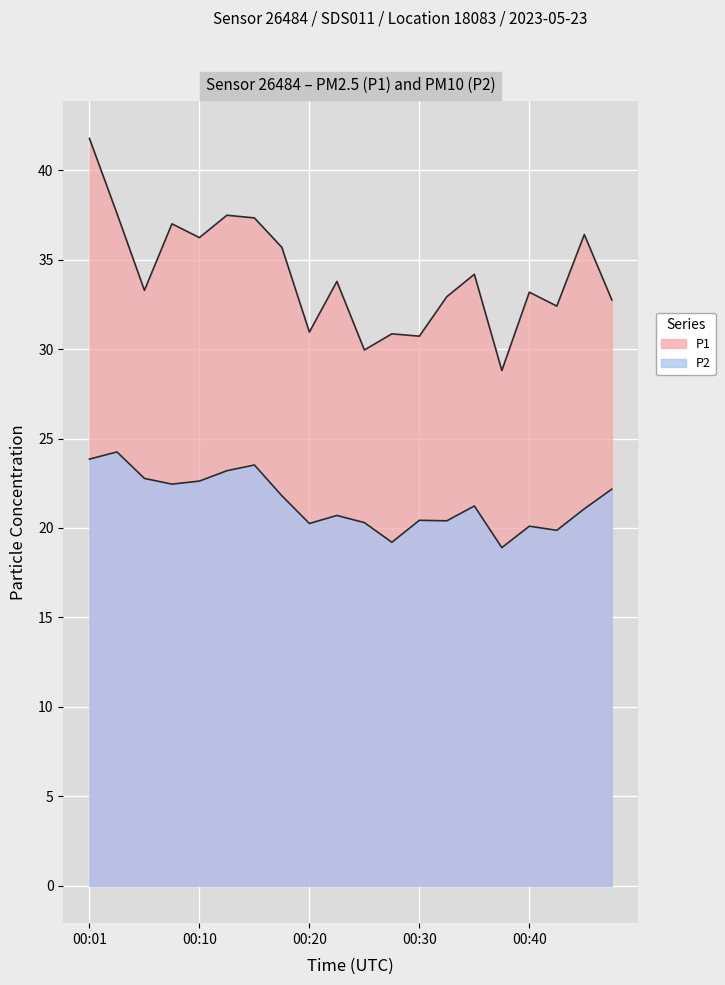

List the labels in order of P1 value, smallest first.

00:38, 00:25, 00:30, 00:28, 00:20, 00:42, 00:47, 00:33, 00:40, 00:06, 00:23, 00:35, 00:18, 00:10, 00:45, 00:08, 00:15, 00:13, 00:03, 00:01